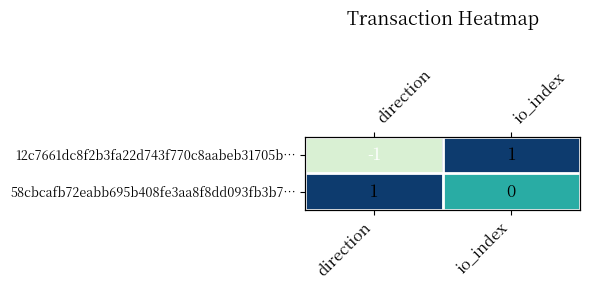

How many values in 12c7661dc8f2b3fa22d743f770c8aabeb31705b… are below zero?

1